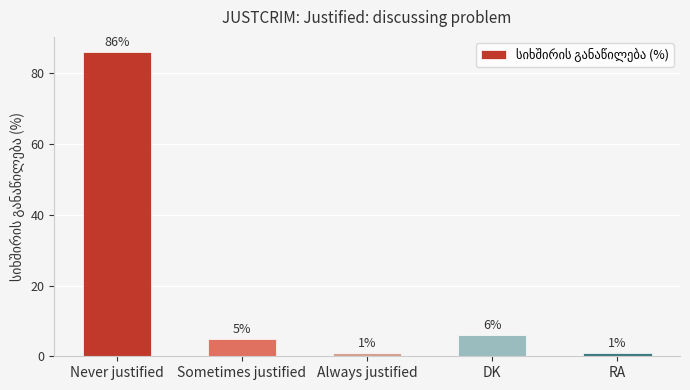

Which label corresponds to the largest value in the chart?

Never justified